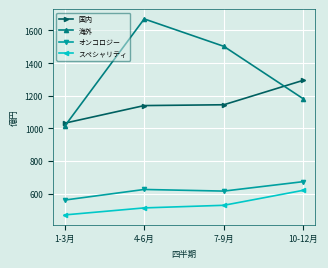

Read the 海外 value at 7-9月.

1503